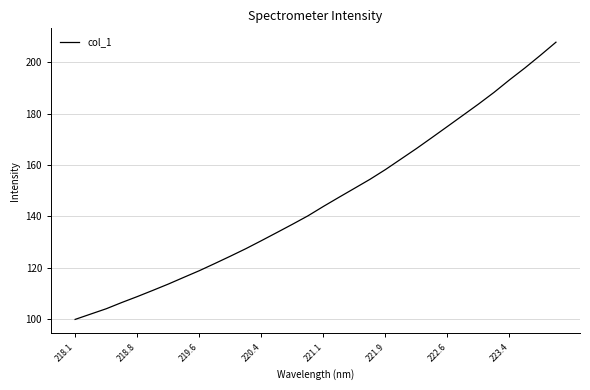

What is the smallest value displayed?

100.0